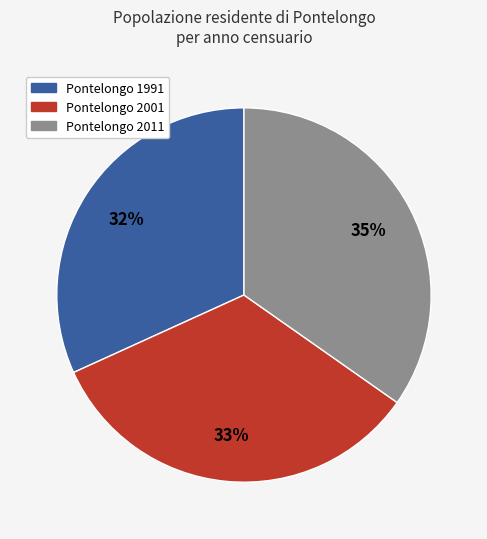

To the nearest percent, what is the average slice percentage?

33%